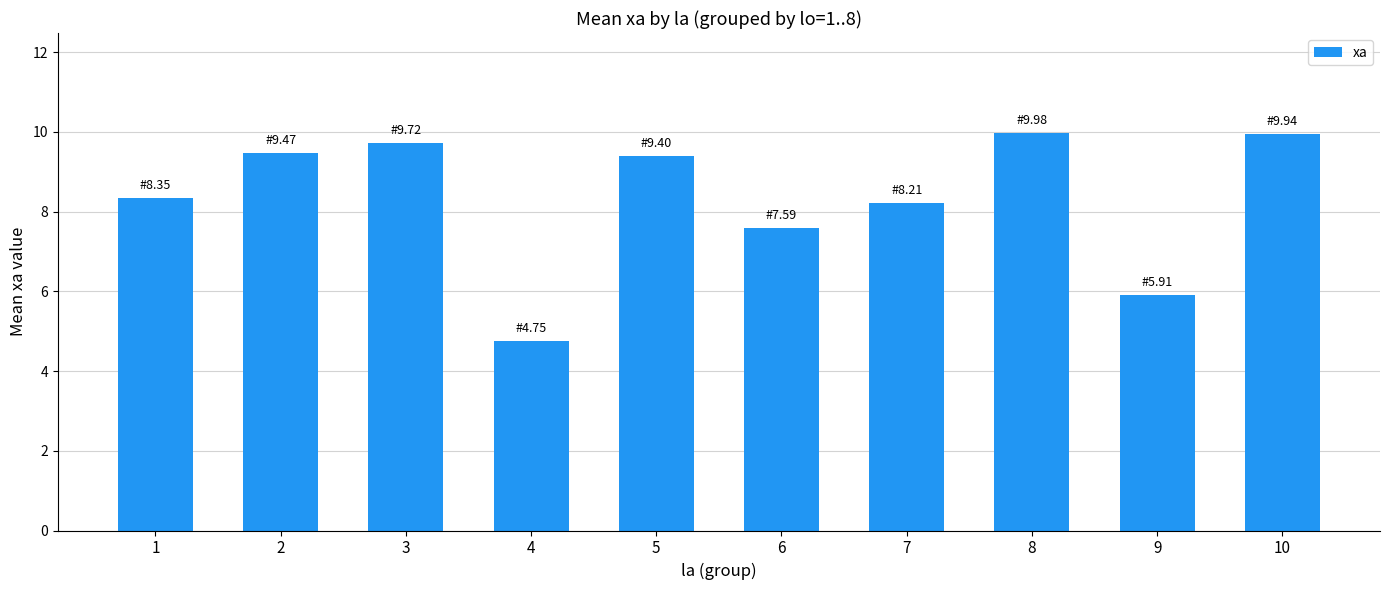

What is the value of the 3rd bar from the left?

9.7